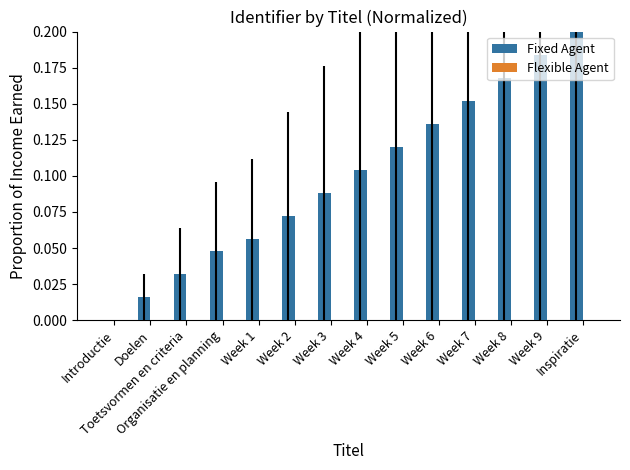

What is the sum of all values?

1.4